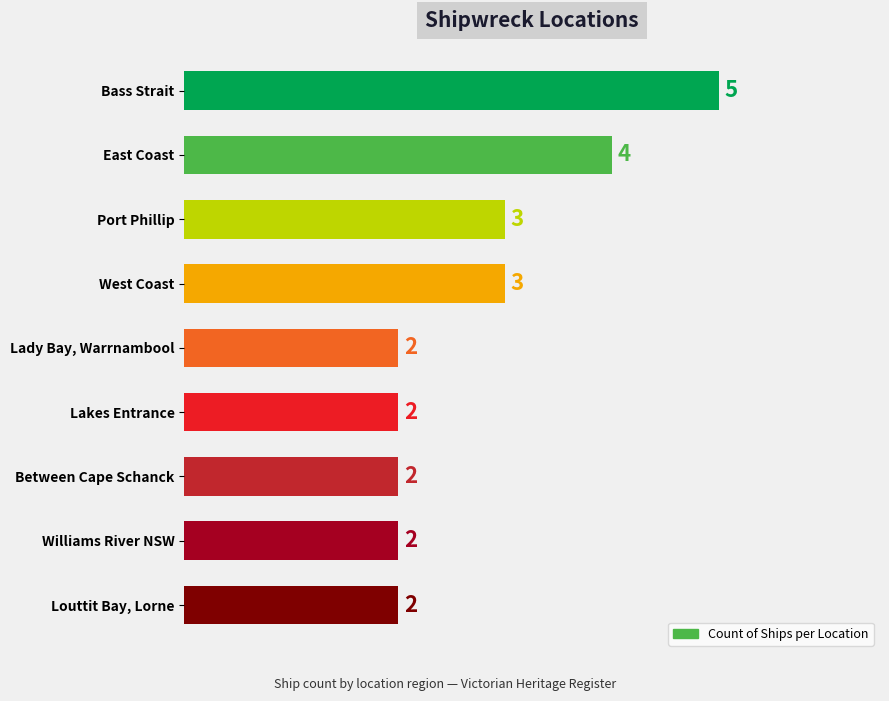

How many bars are there in total?

9